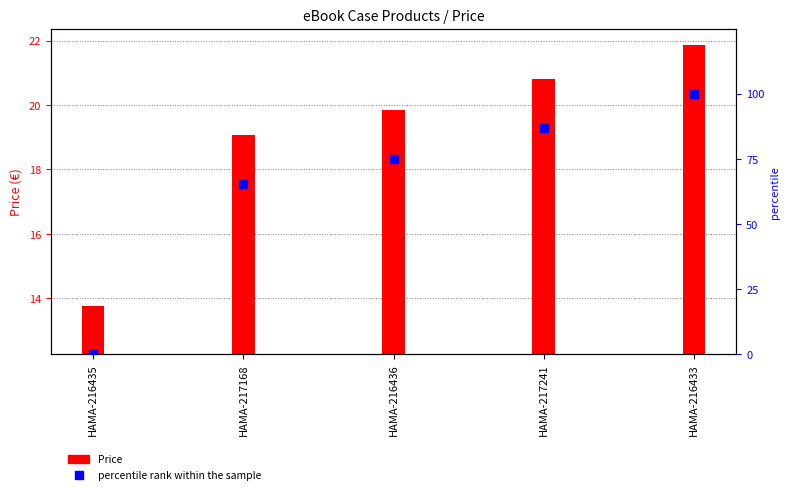

What is the total value across all series at HAMA-217168?

84.5